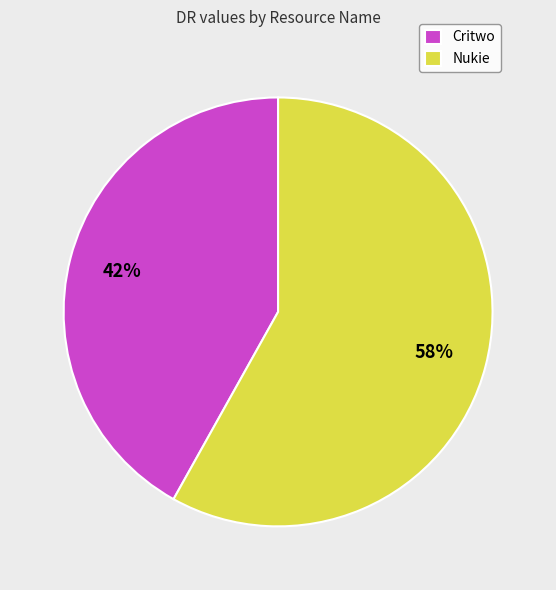

Count the number of slices in the pie.

2